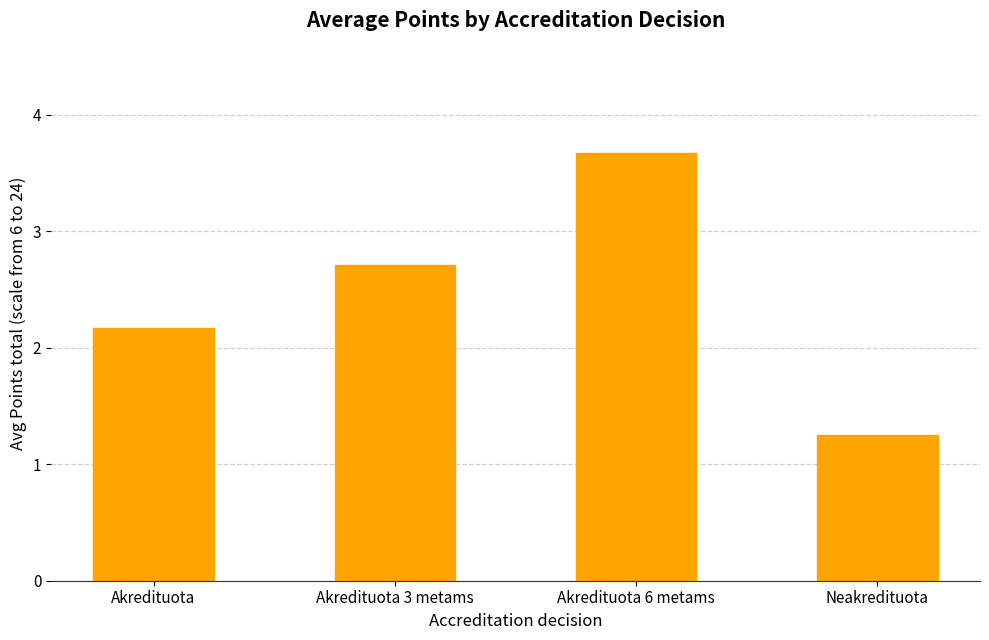

What position from the left is Akredituota?

1